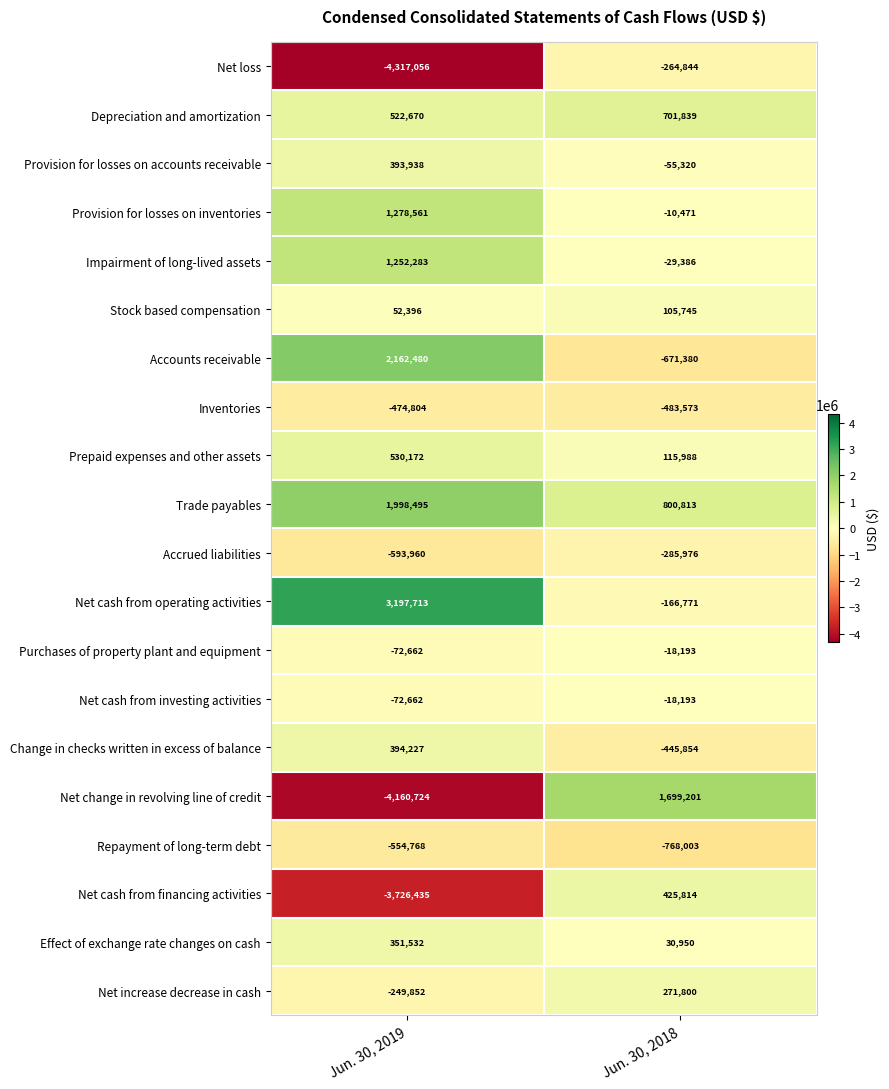

Which series has the widest spread of values?

Net change in revolving line of credit